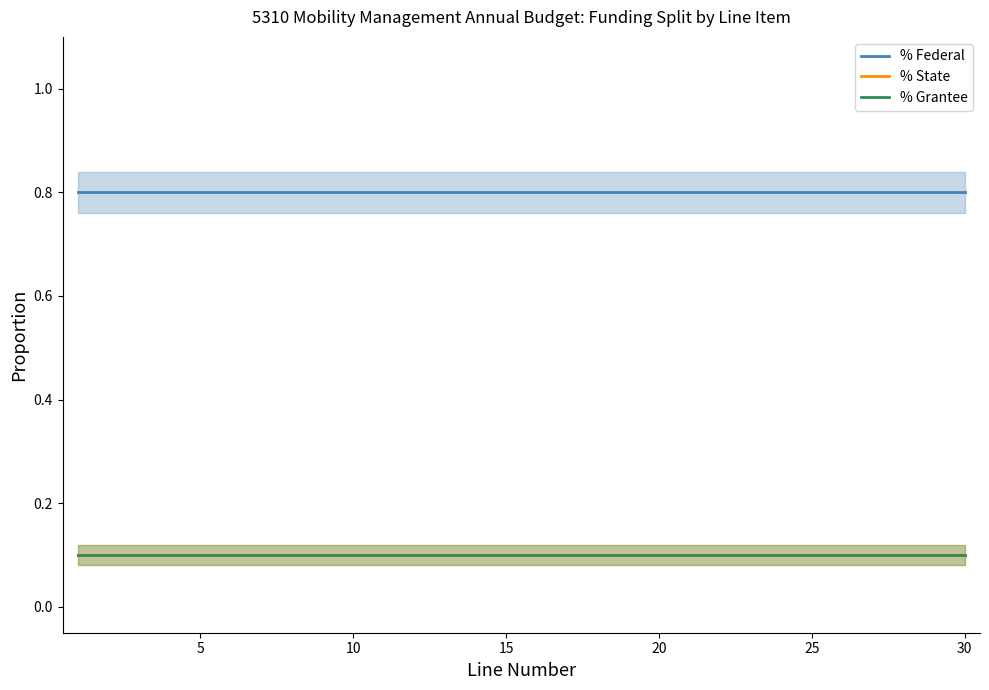

Rank the series by their maximum value, from lowest to highest.

% Grantee, % State, % Federal